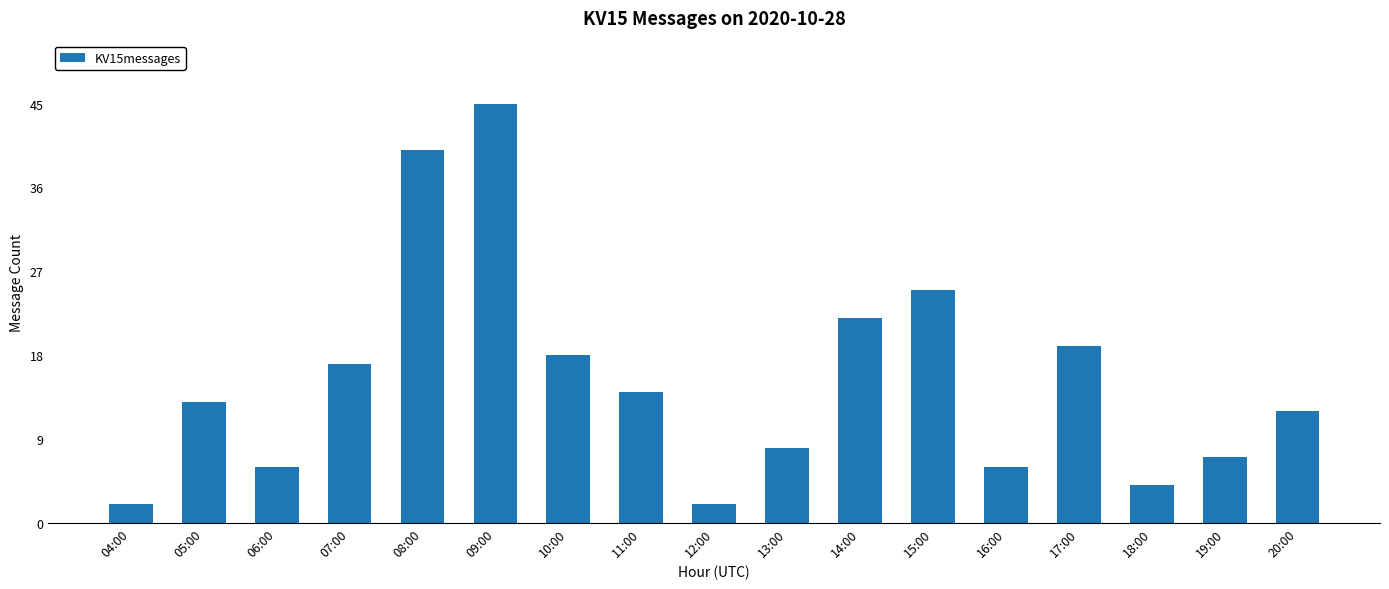

Count the number of categories in the chart.

17